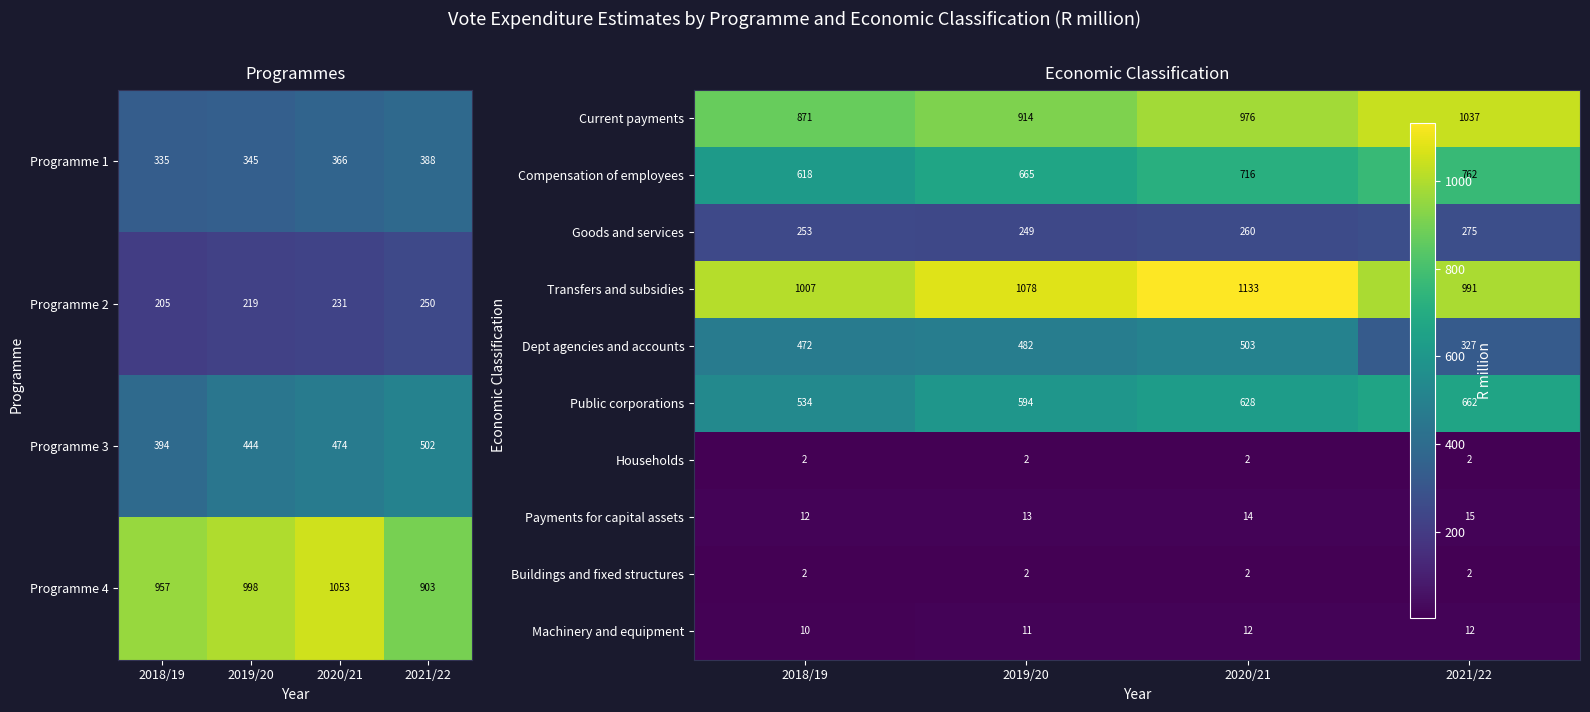

At which label does Programme 2 reach its minimum?

2018/19